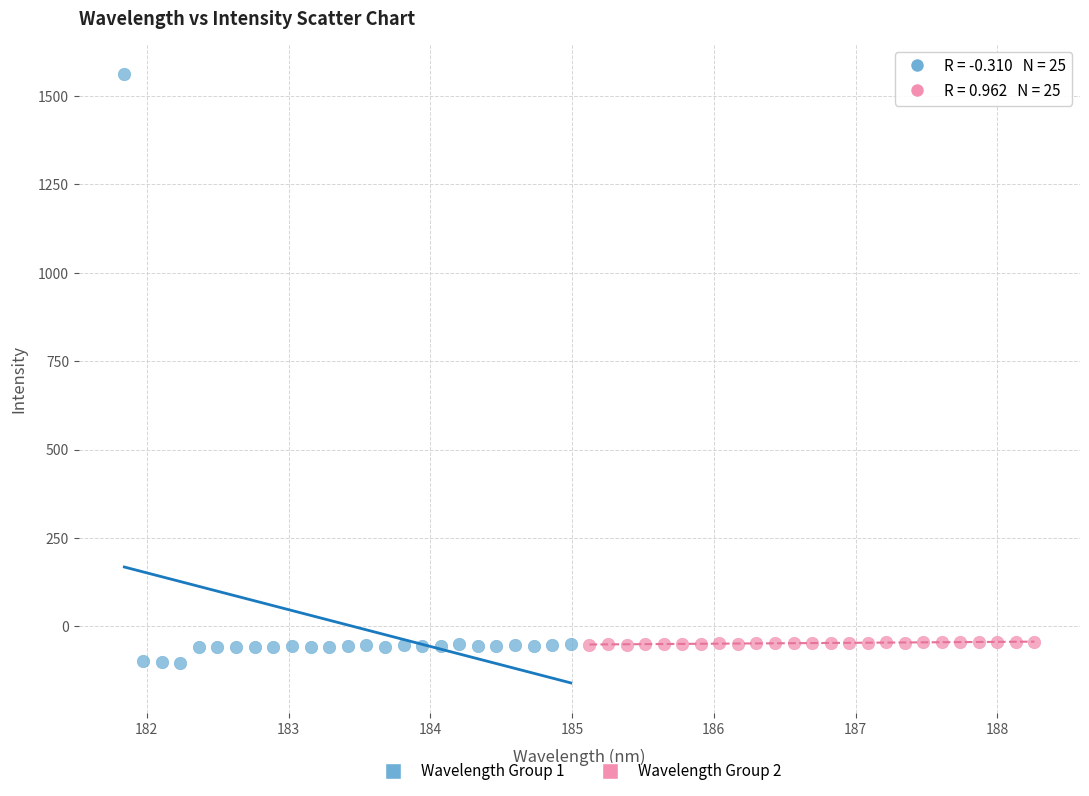

Which series contains the highest Y value?

Wavelength Group 1